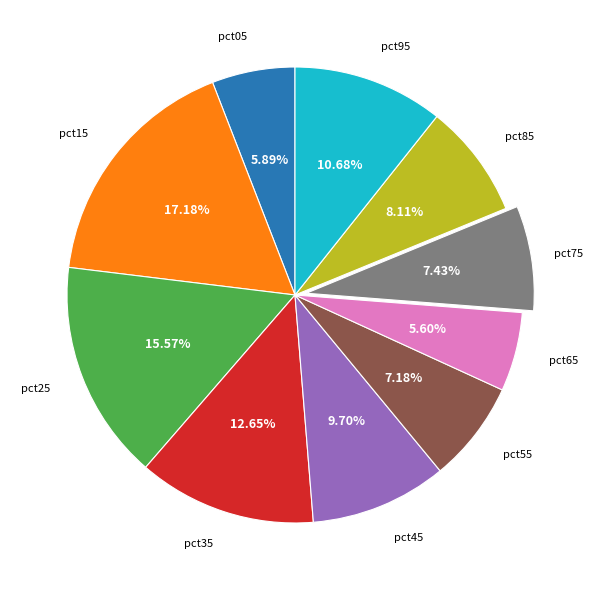

Is there any slice that represents more than half of the pie?

No